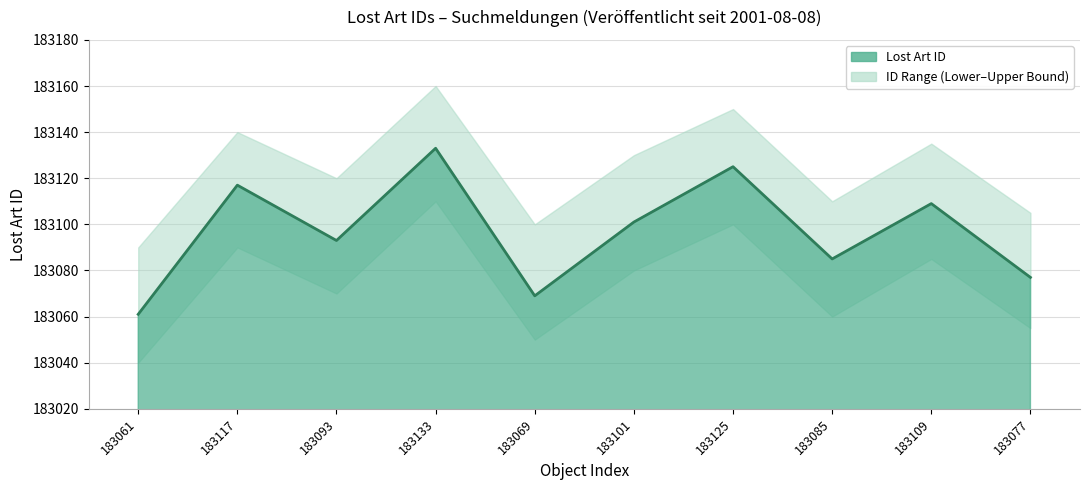

What value does the data have at 183061, to the nearest 5?

183060